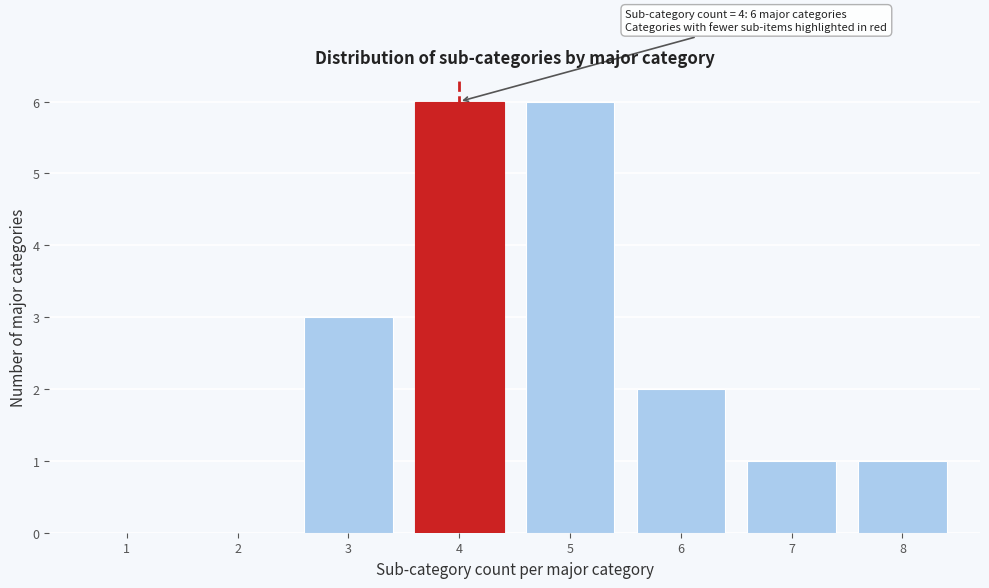

Reading right to left, extract all data points from this chart.

8=1	7=1	6=2	5=6	4=6	3=3	2=0	1=0